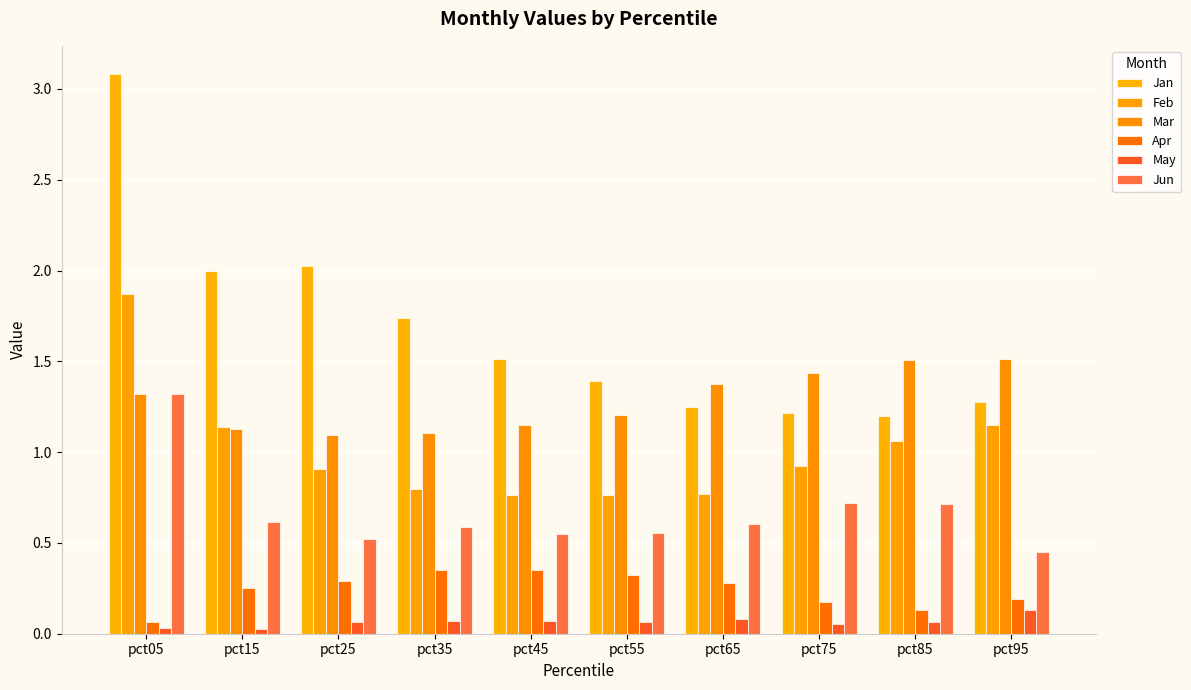

Which category has the highest value across all series?

pct05